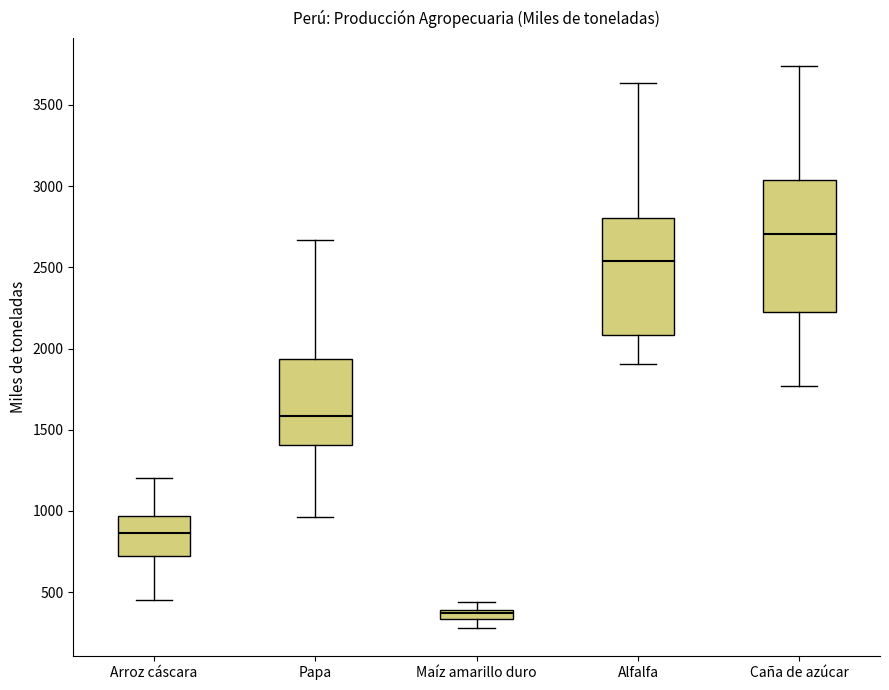

Which box is the tallest, from its lower edge to its upper edge?

Caña de azúcar